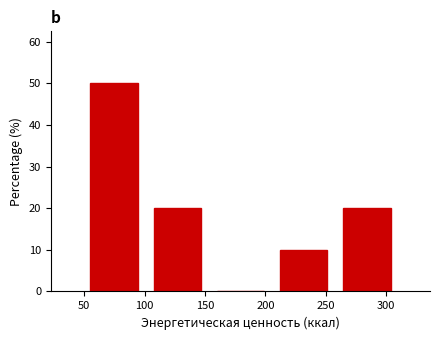

Reading left to right, transcribe this chart: for each bar, give the range it covers on the x-axis and its height. Neither the bar edges nor the heights are printed on the chart, so give them approximately, as read against the axes.

50 to 100: 50
100 to 155: 20
155 to 205: 0
205 to 260: 10
260 to 310: 20